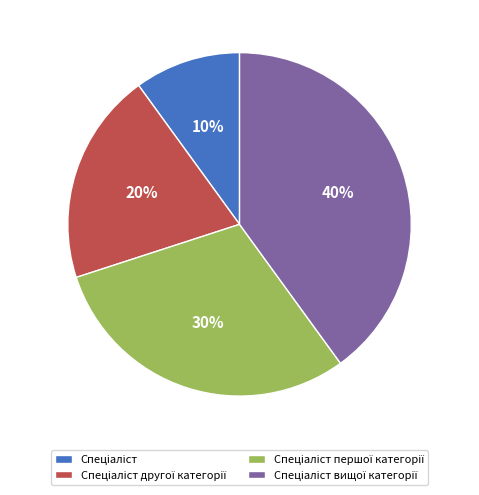

To the nearest percent, what is the average slice percentage?

25%